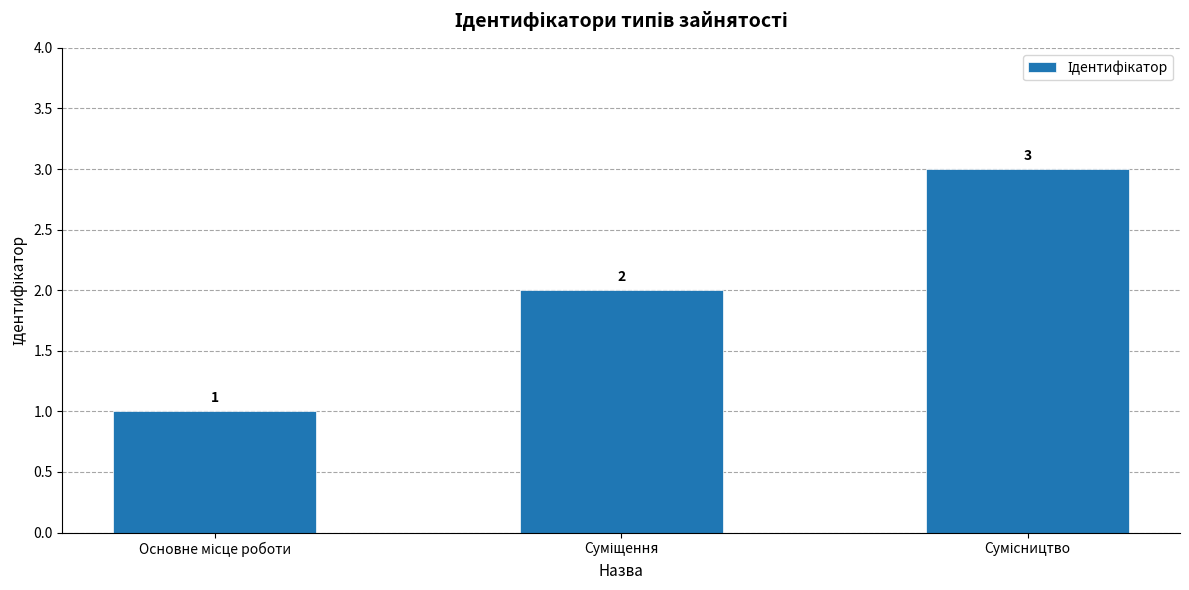

What is the sum of all values?

6